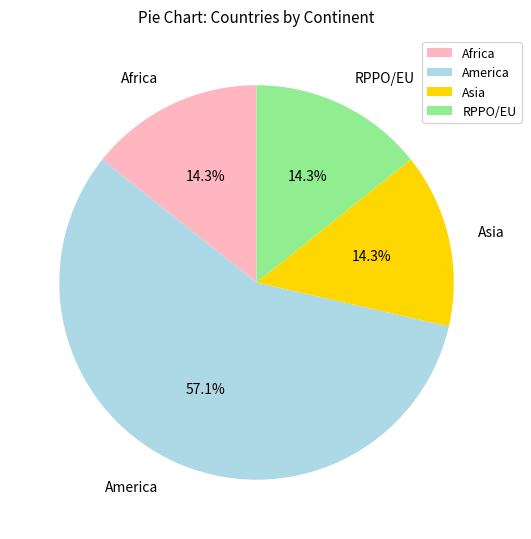

Does any single category account for the majority?

Yes